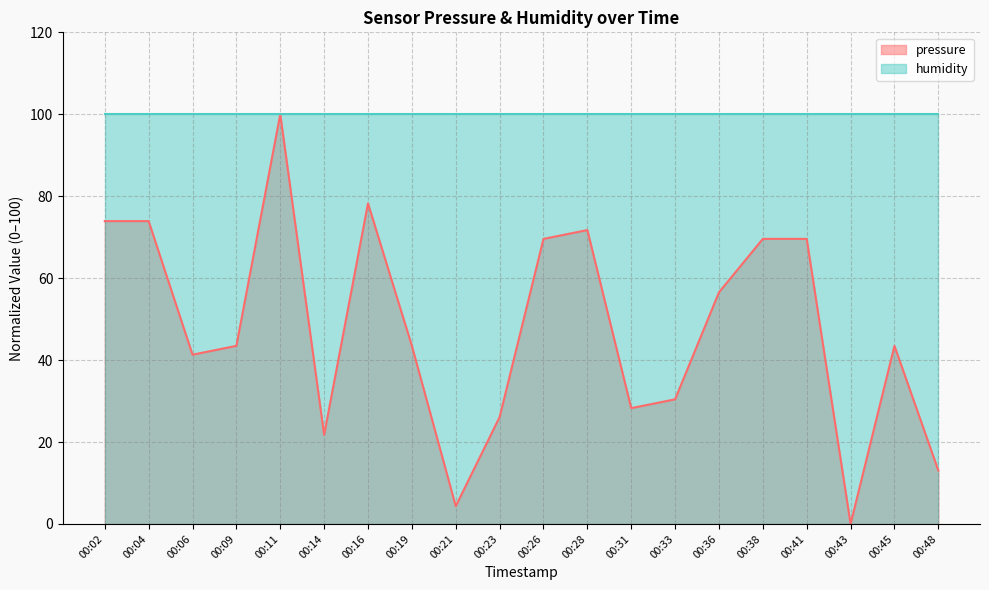

What is the sum of all values?

958.8